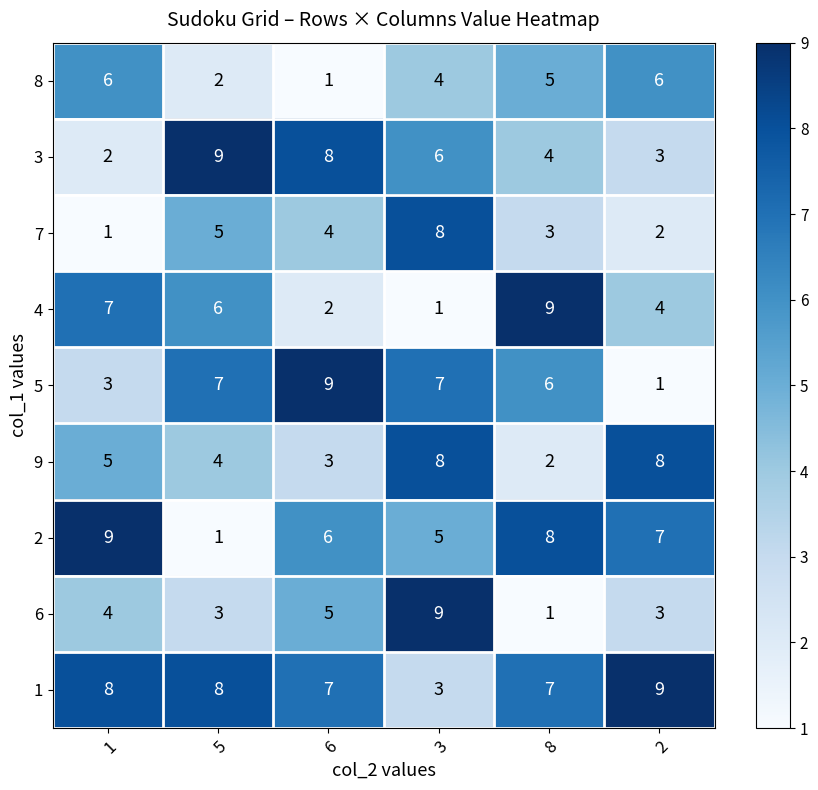

At how many categories does at least one series exceed 7?

6